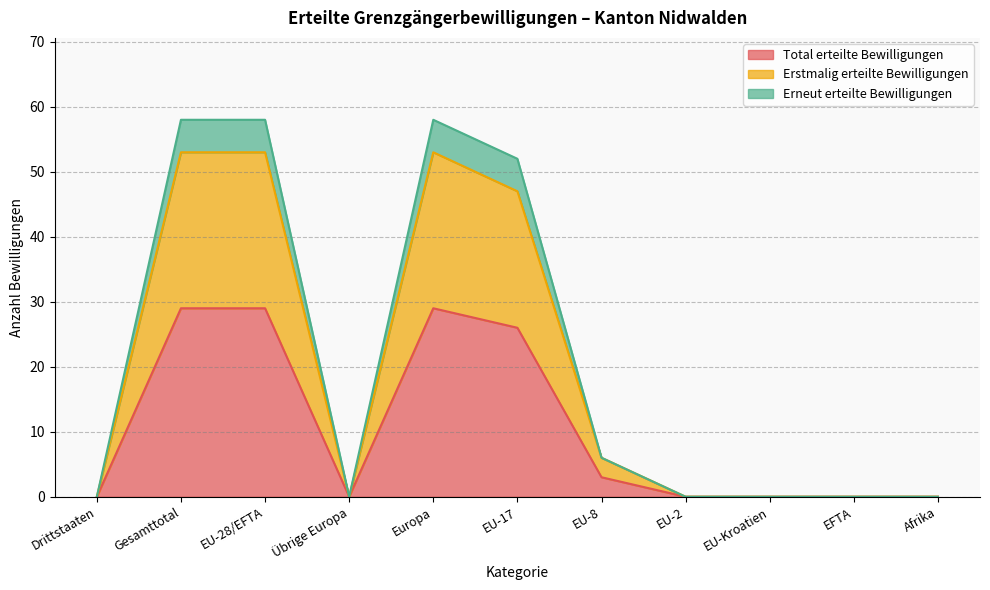

Which series has the largest range (max minus min)?

Erneut erteilte Bewilligungen